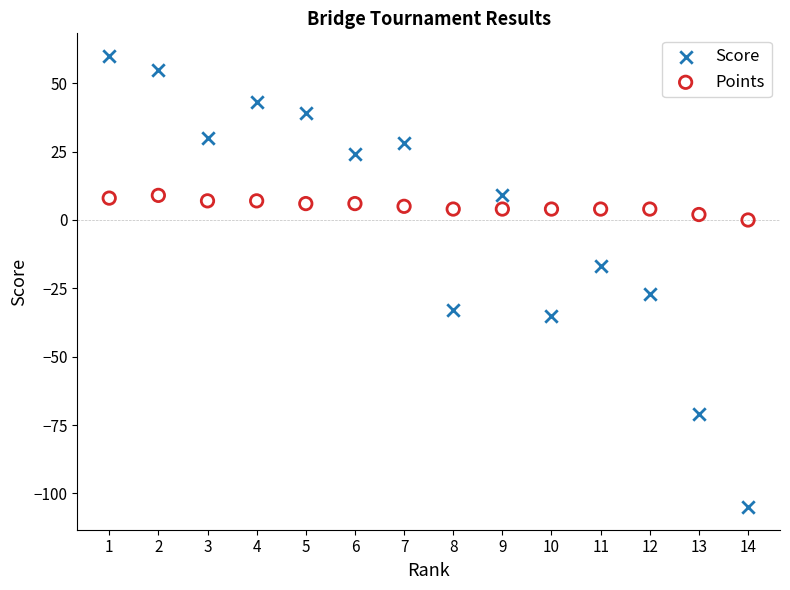

Which series contains the lowest Y value?

Score